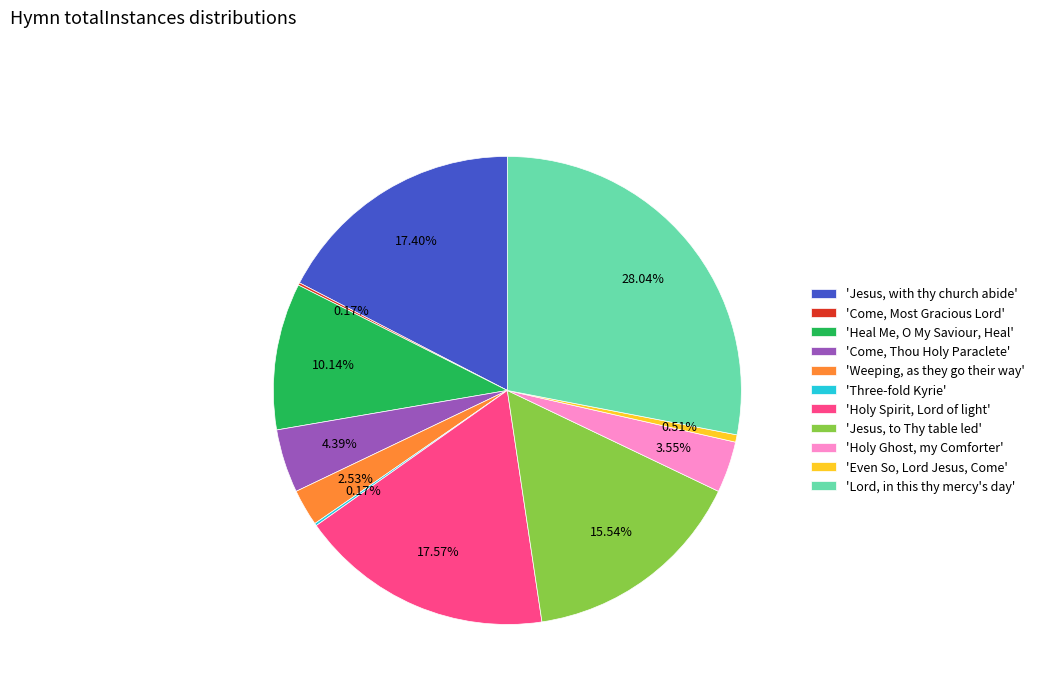

Is there any slice that represents more than half of the pie?

No